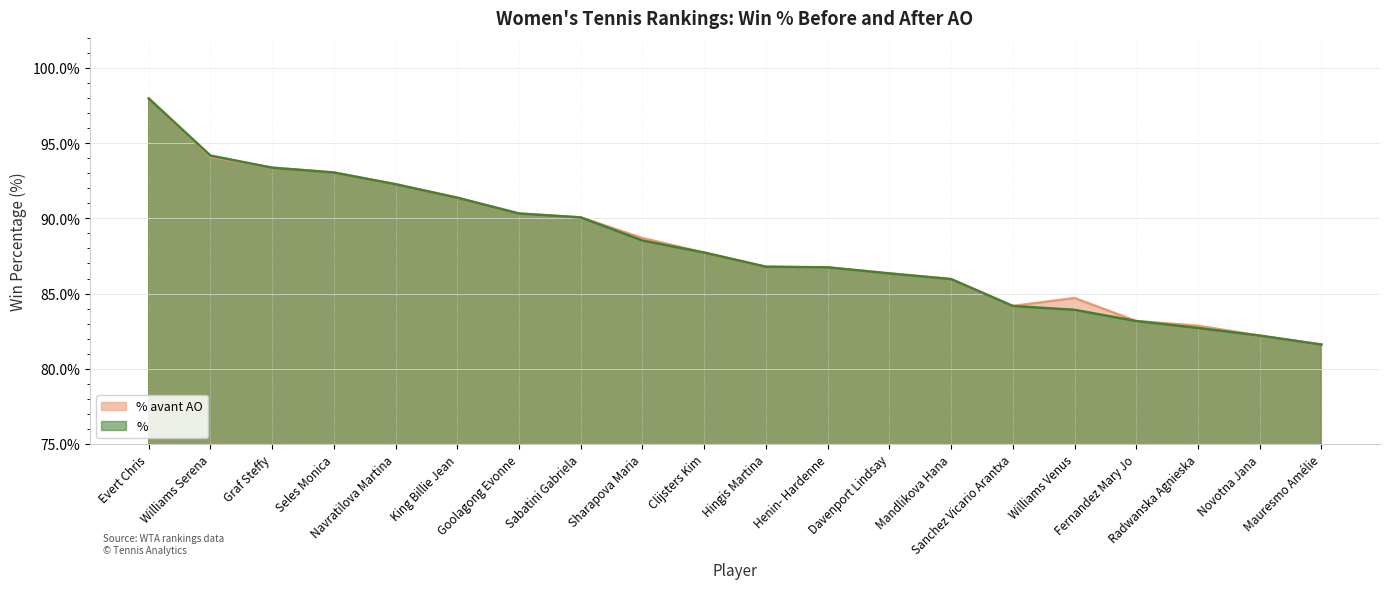

True or false: % avant AO and % cross at least once.

True